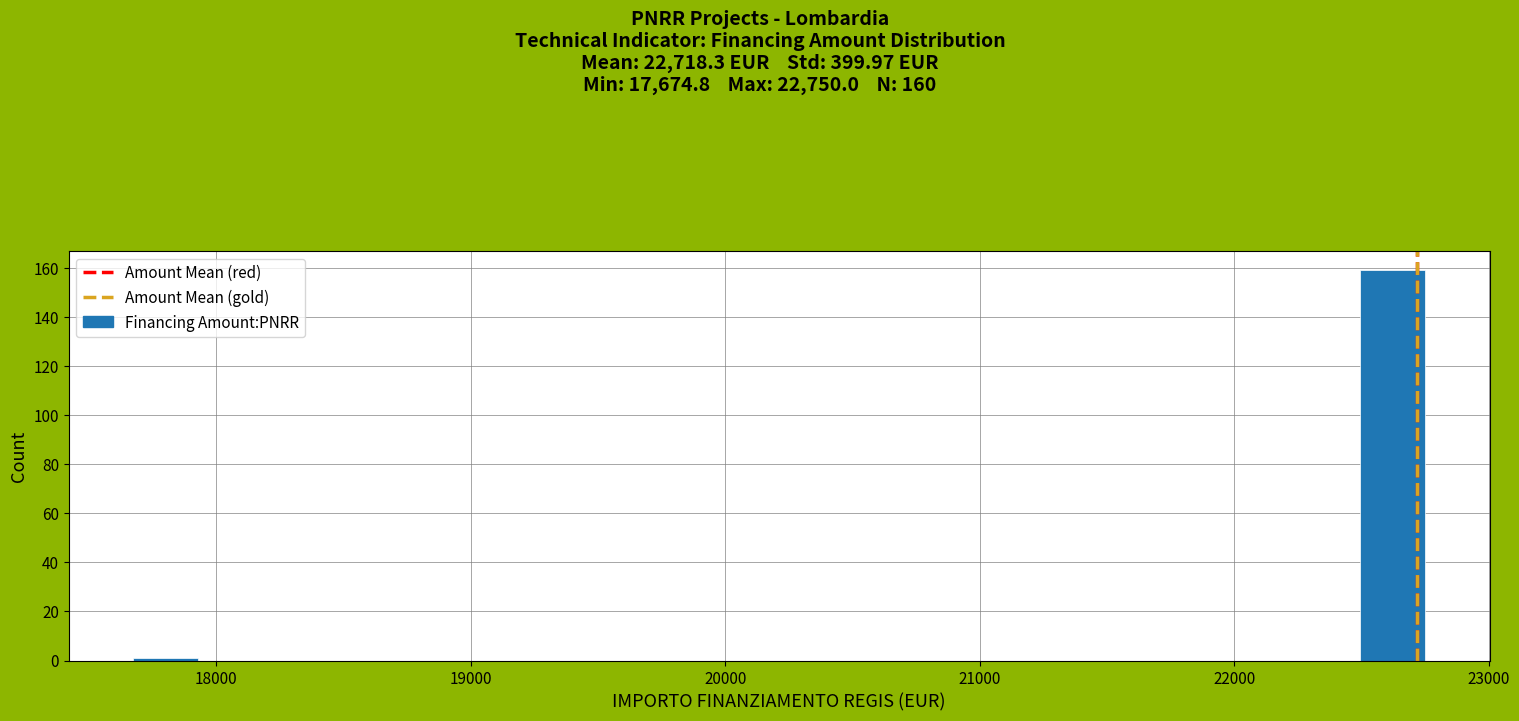

Around what value on the x-axis is the tallest bar? Give the approximate position of its centre, as read against the axis.

22600